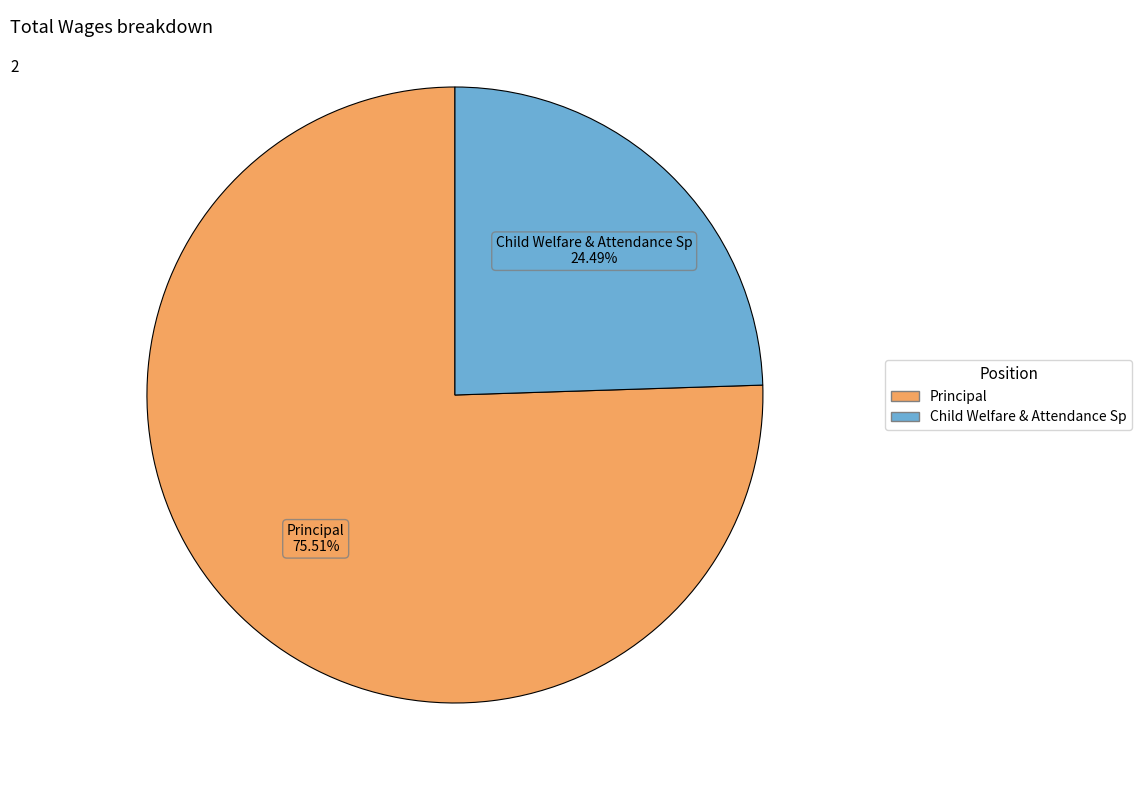

How much of the chart is everything except Principal?

24.5%